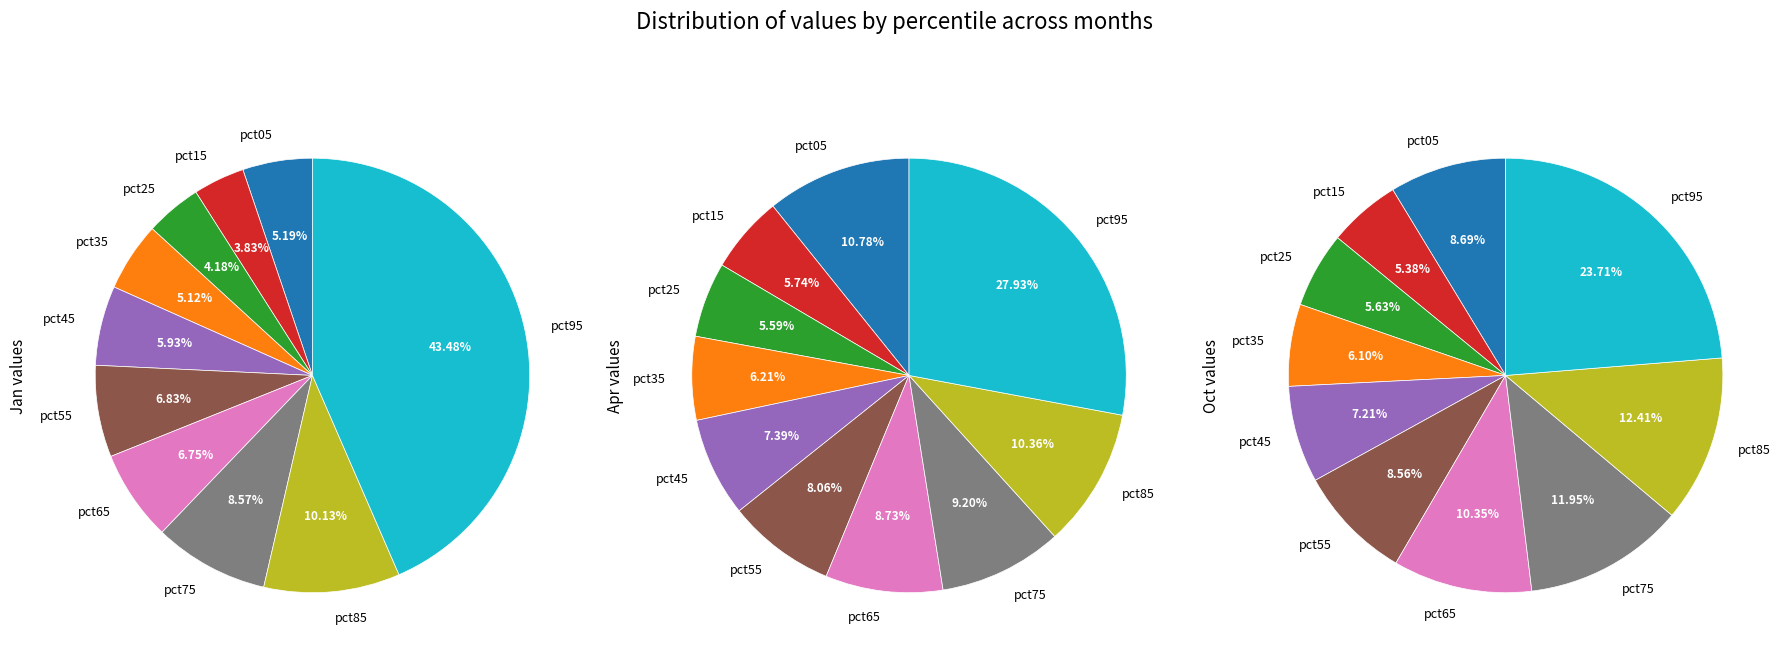

Which slice is the smallest?

pct15